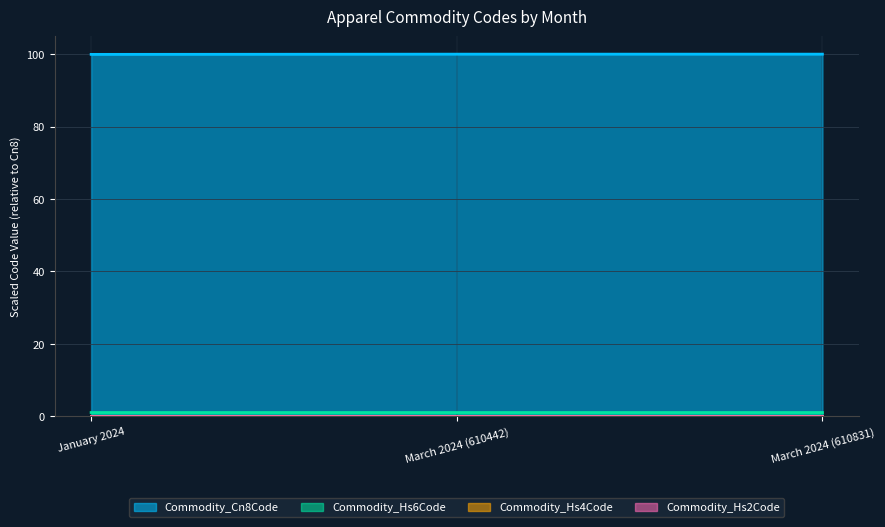

Is the value of Commodity_Hs6Code at March 2024 (610831) greater than the value of Commodity_Hs4Code at March 2024 (610831)?

Yes